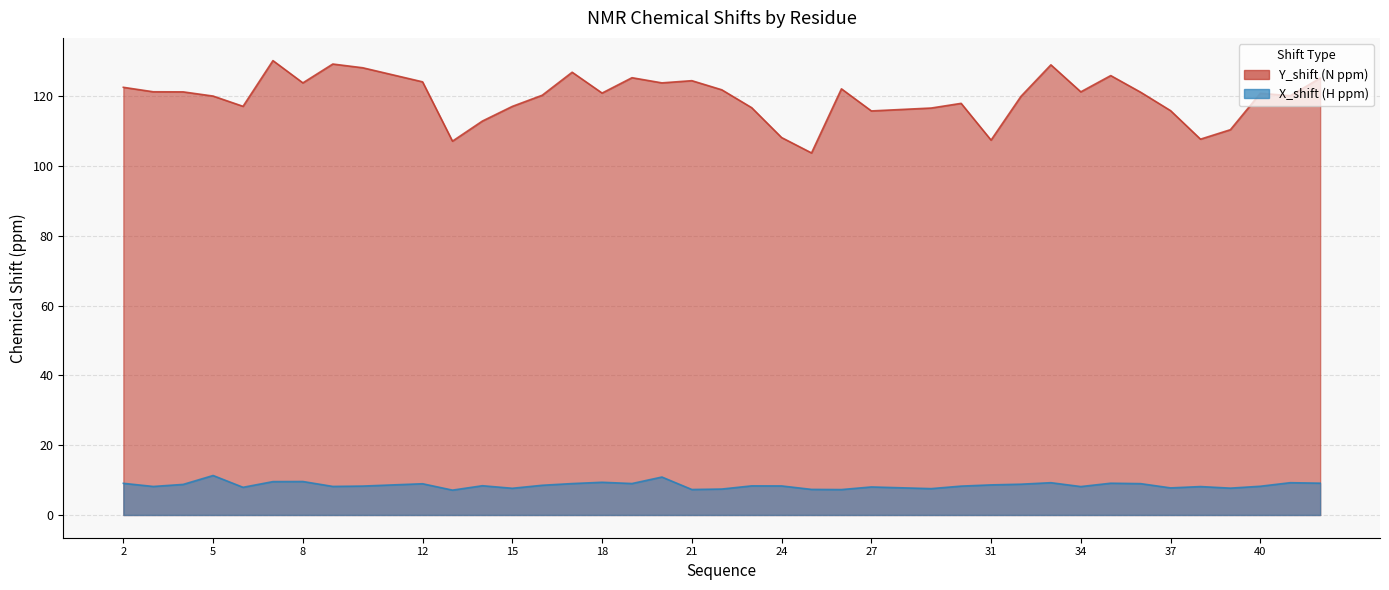

What is the greatest value displayed?

130.2